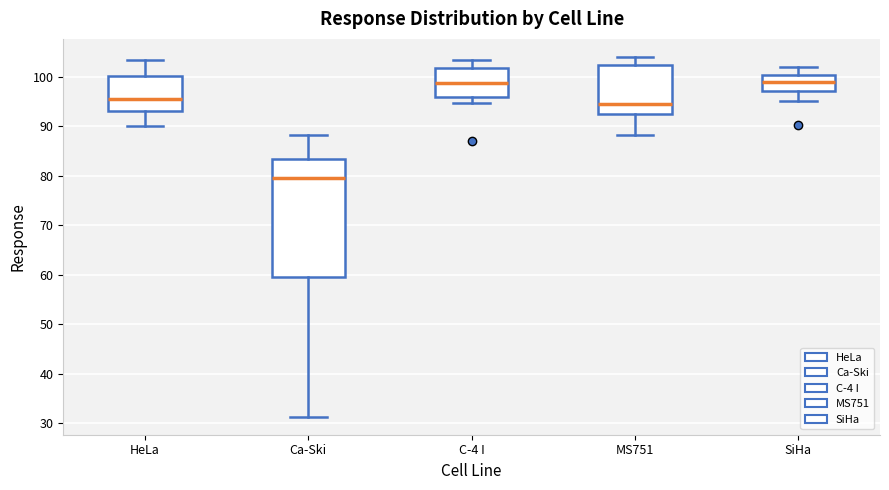

Reading left to right, transcribe this box plot: for each box, give where its median line is, the range the box spans, and where its two whiskers end, as read against the y-axis. The values are not printed on the chart, so give them approximately, as read against the axis.

HeLa: median 96, box 93 to 100, whiskers 90 to 103
Ca-Ski: median 79, box 60 to 83, whiskers 31 to 88
C-4 I: median 99, box 96 to 102, whiskers 95 to 103
MS751: median 94, box 93 to 102, whiskers 88 to 104
SiHa: median 99, box 97 to 100, whiskers 95 to 102